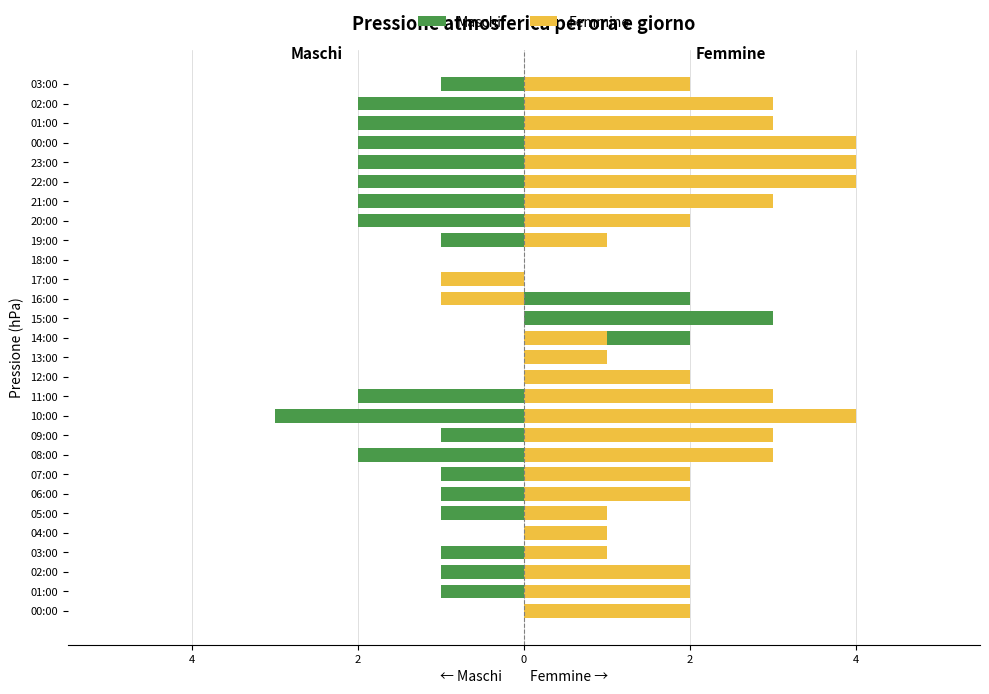

What is the difference between the Femmine values at 16:00 and 03:00?

3